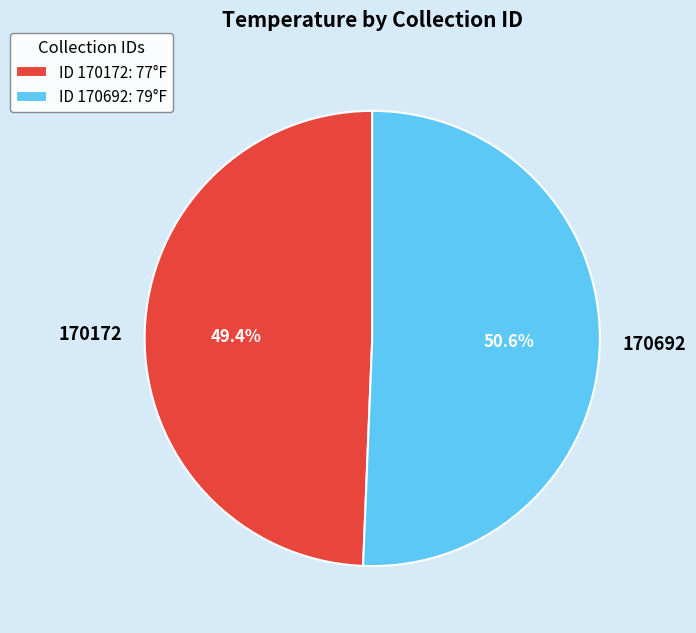

To the nearest percent, what is the combined percentage of 170172 and 170692?

100%